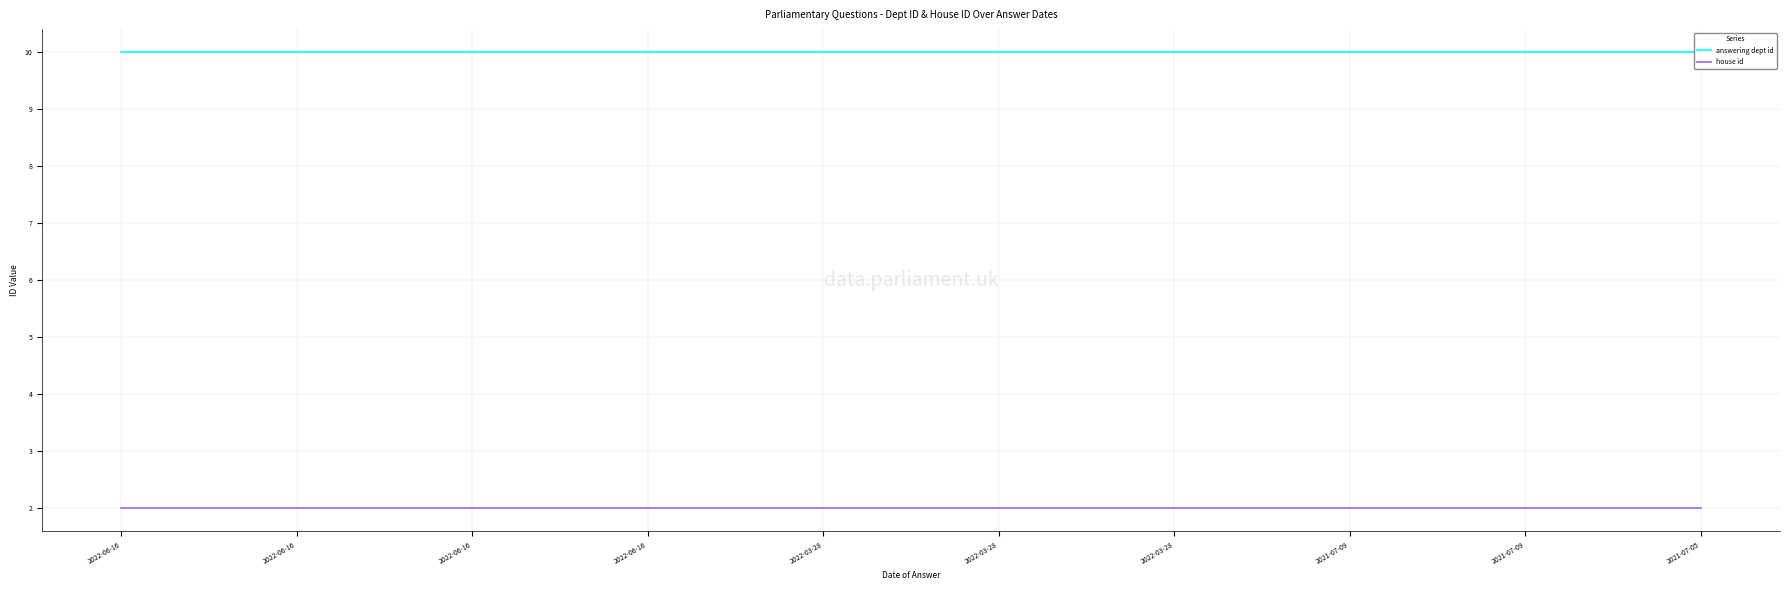

True or false: house id and answering dept id cross at least once.

False